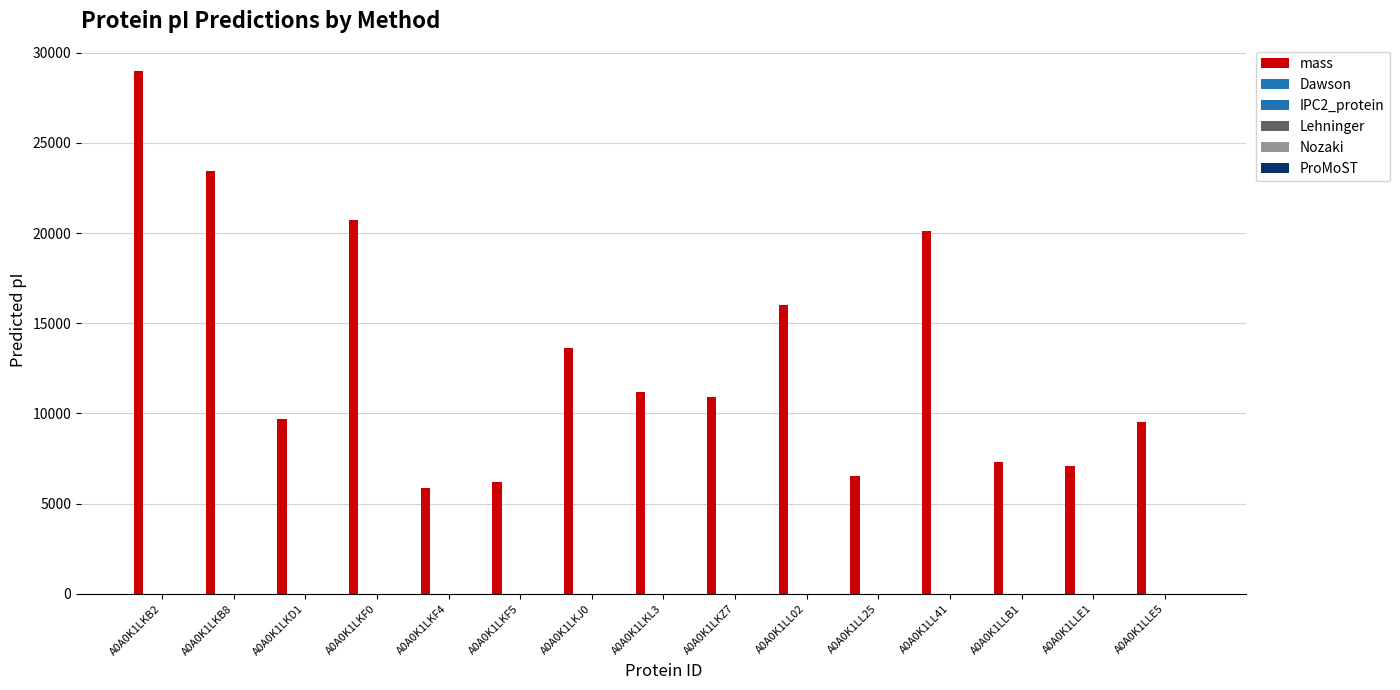

How many data points does each series have?

15